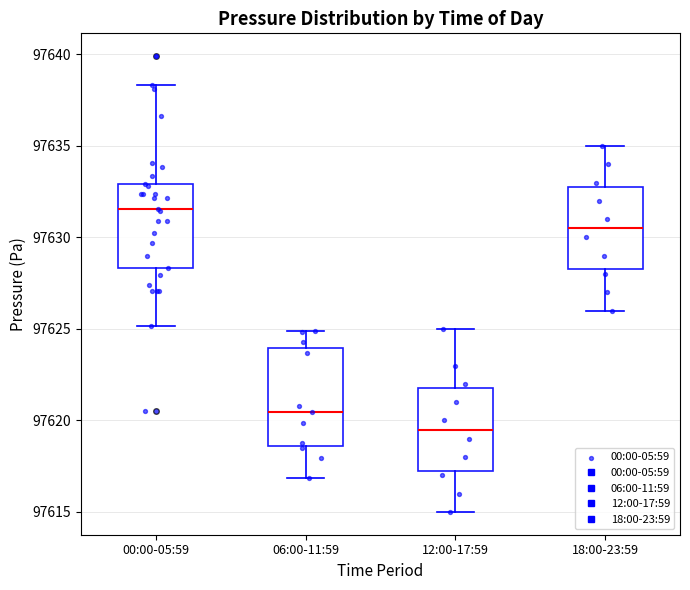

Reading left to right, transcribe this box plot: for each box, give where its median line is, the range the box spans, and where its two whiskers end, as read against the y-axis. The values are not printed on the chart, so give them approximately, as read against the axis.

00:00-05:59: median 97631.5, box 97628.5 to 97633.0, whiskers 97625.0 to 97638.5
06:00-11:59: median 97620.5, box 97618.5 to 97624.0, whiskers 97617.0 to 97625.0
12:00-17:59: median 97619.5, box 97617.5 to 97622.0, whiskers 97615.0 to 97625.0
18:00-23:59: median 97630.5, box 97628.5 to 97633.0, whiskers 97626.0 to 97635.0